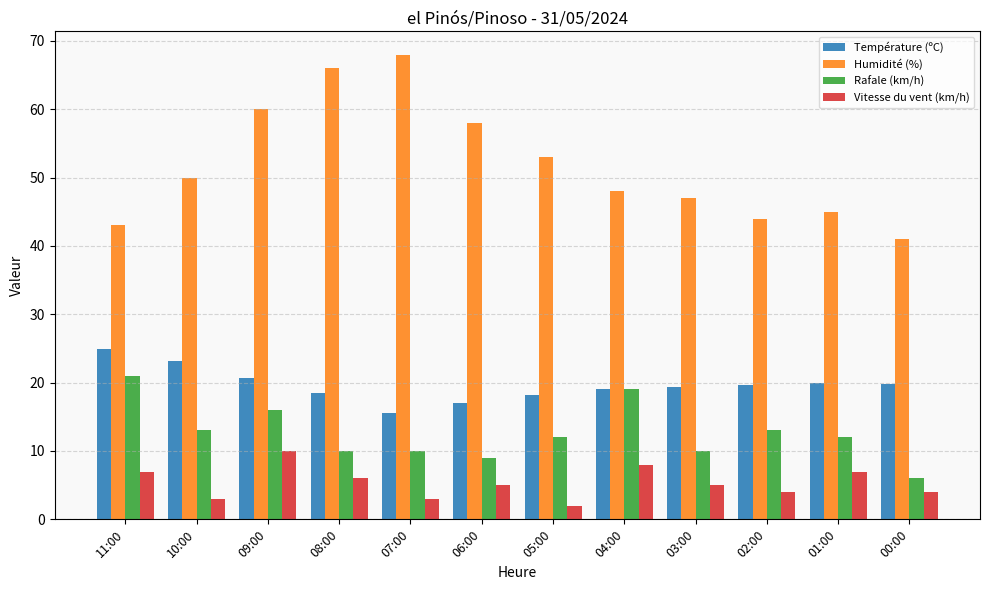

What is the average value of the Humidité (%) series?

51.9